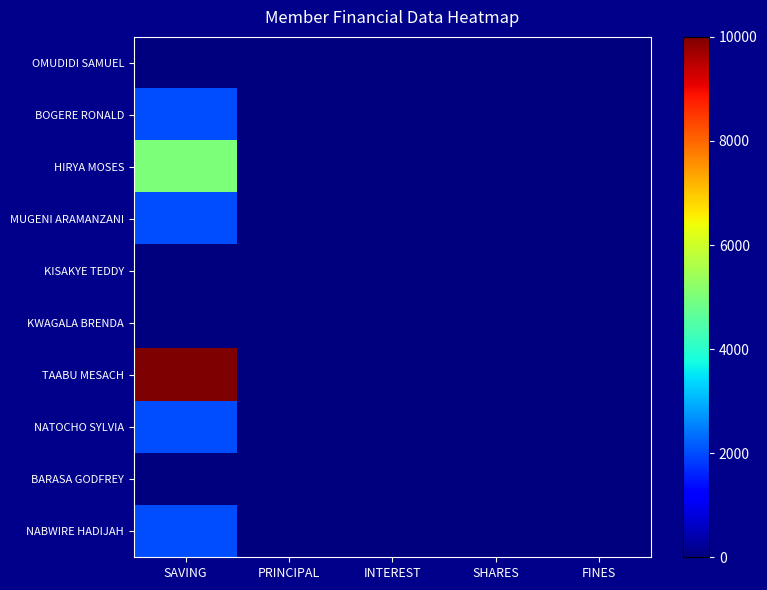

At how many categories does at least one series exceed 5506?

1